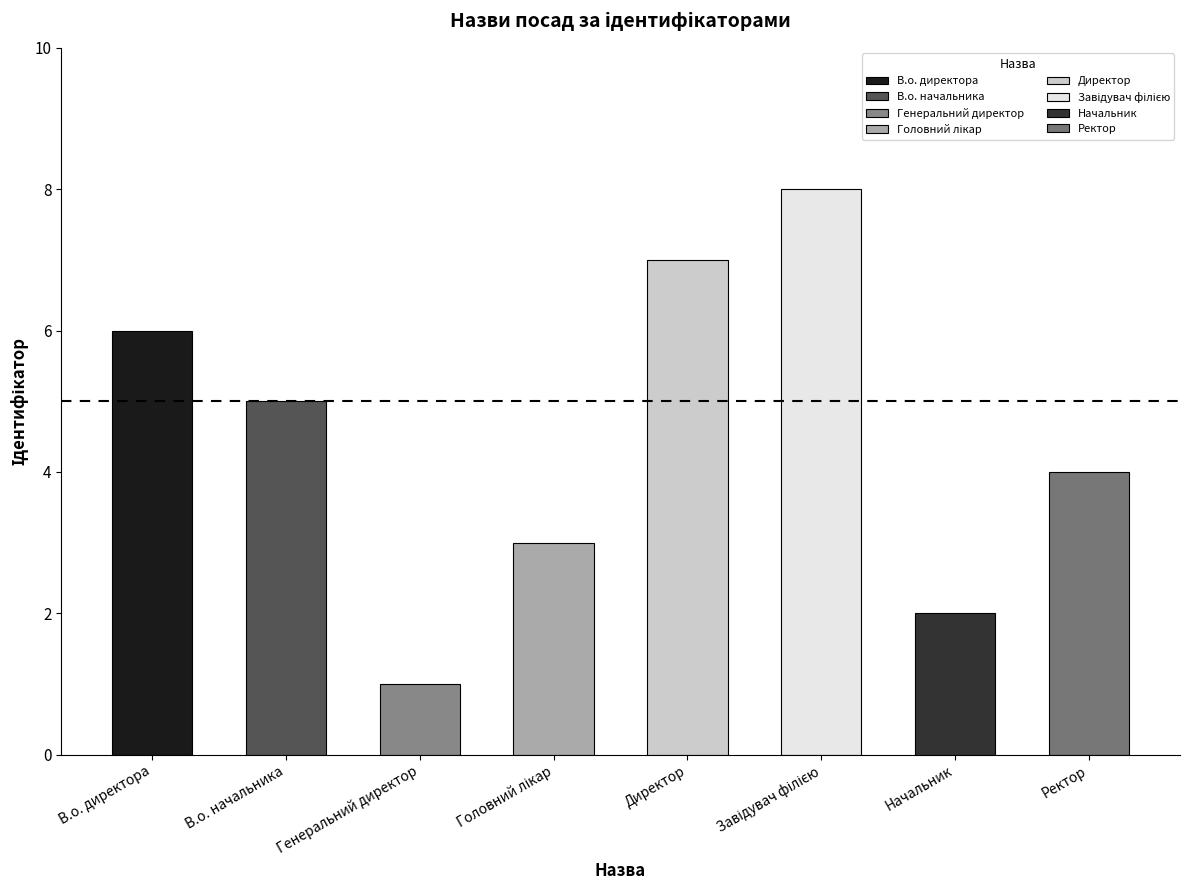

The chart shows a value of 8 at Завідувач філією. True or false?

True